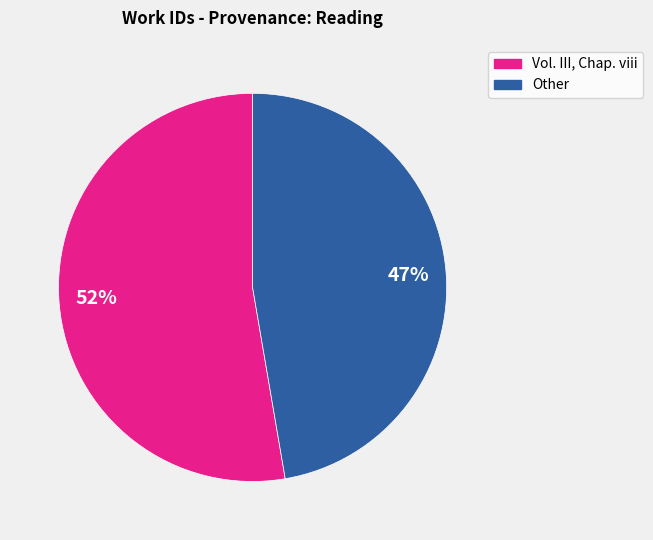

Between Vol. III, Chap. viii and Other, which is larger?

Vol. III, Chap. viii